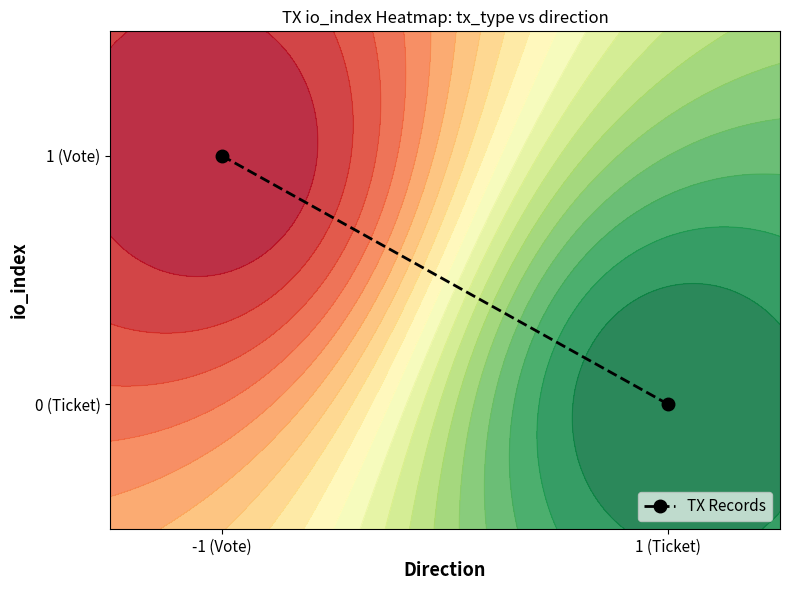

Reading left to right, what are all the values shown in this chart?

-1 (Vote)=1	1 (Ticket)=0